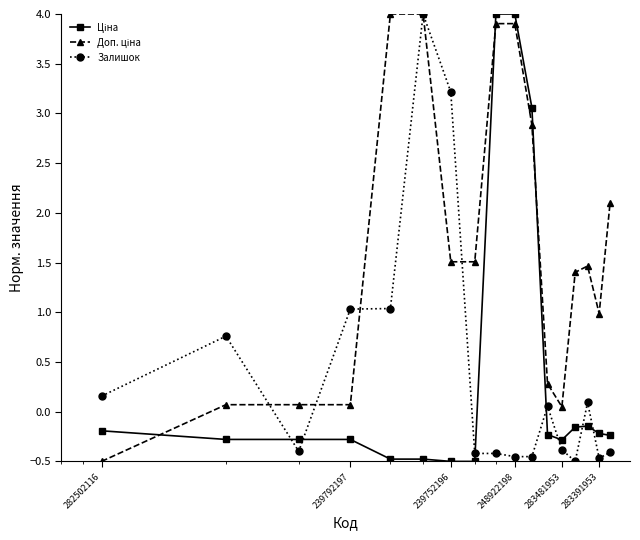

At how many categories does at least one series exceed 0?

17